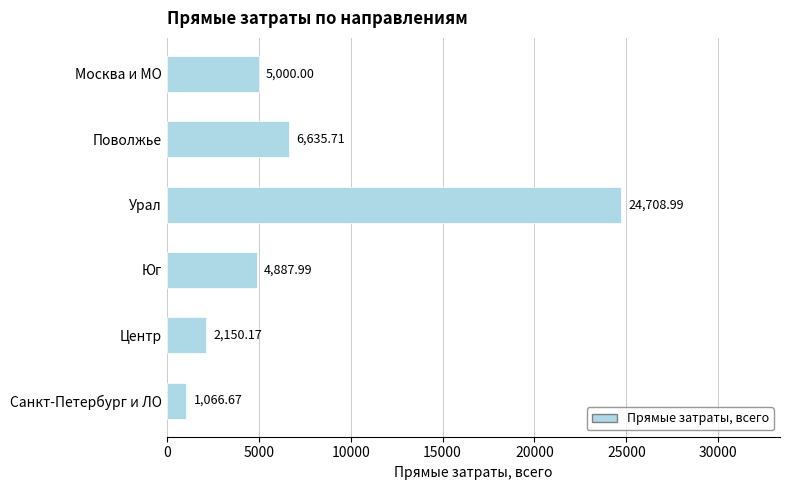

Which has a higher value, Юг or Санкт-Петербург и ЛО?

Юг